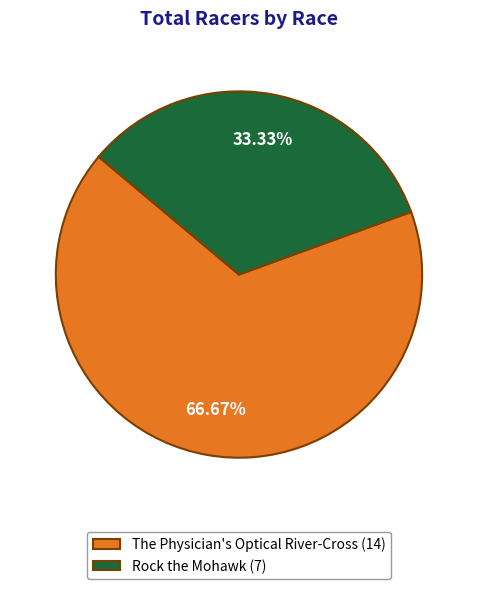

Is there a majority slice in this chart?

Yes